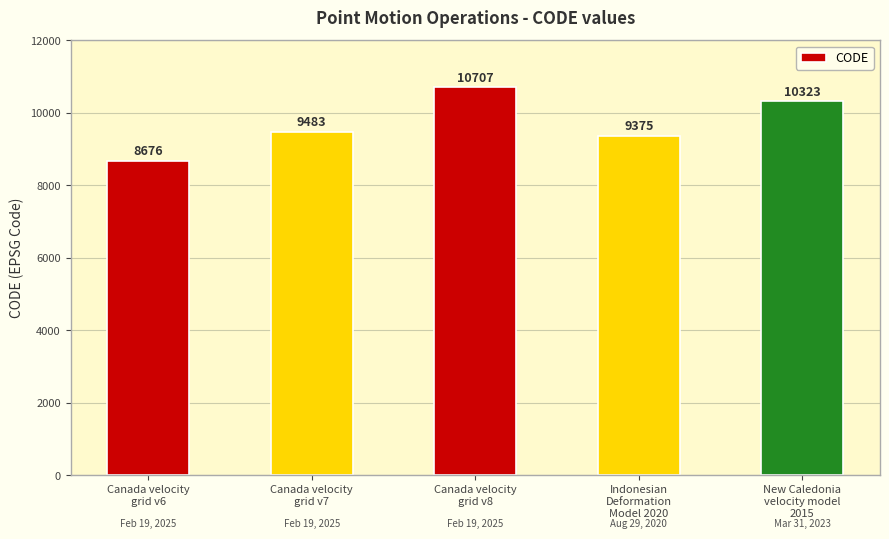

How many distinct data groups are displayed?

1